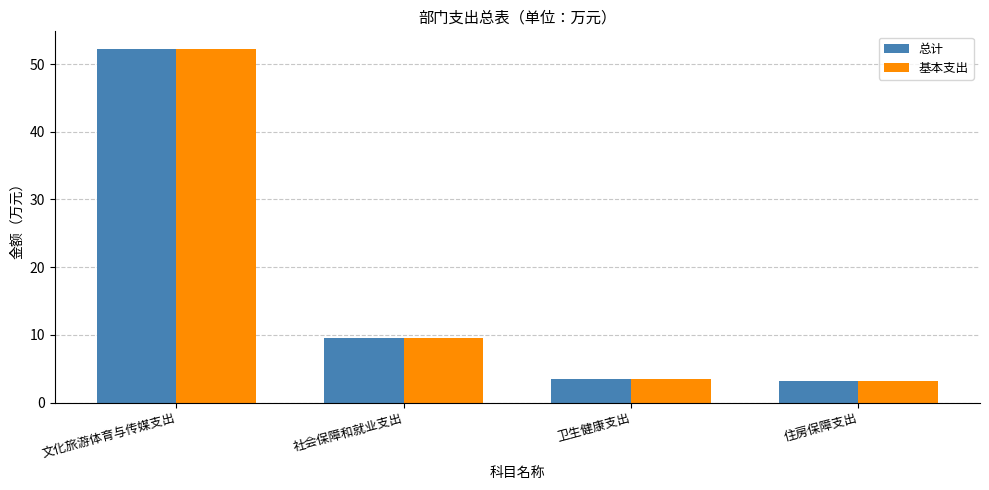

What is the difference between the 总计 values at 社会保障和就业支出 and 住房保障支出?

6.4